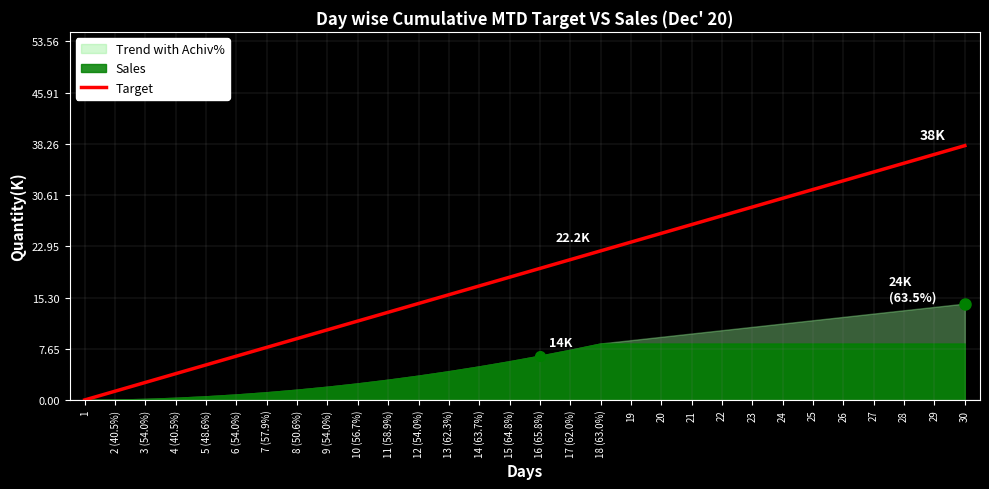

Does the chart have visible grid lines?

Yes